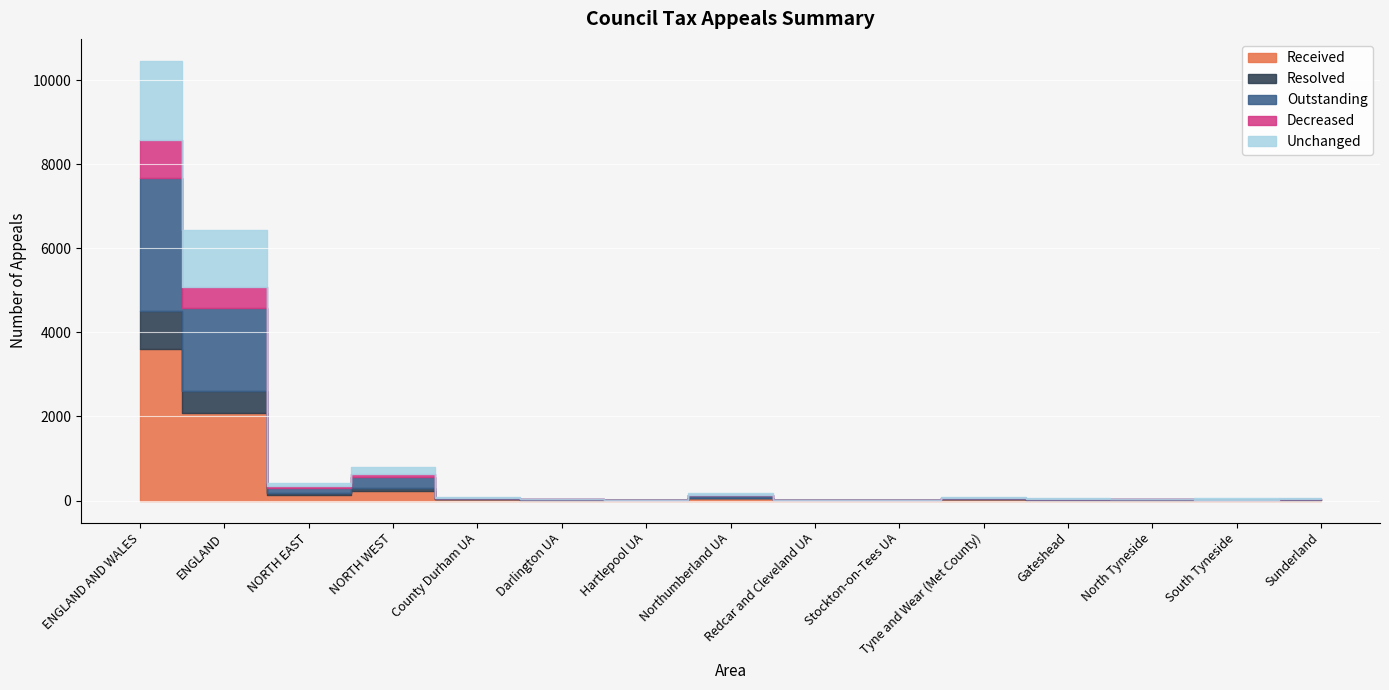

At how many categories does at least one series exceed 968?

2